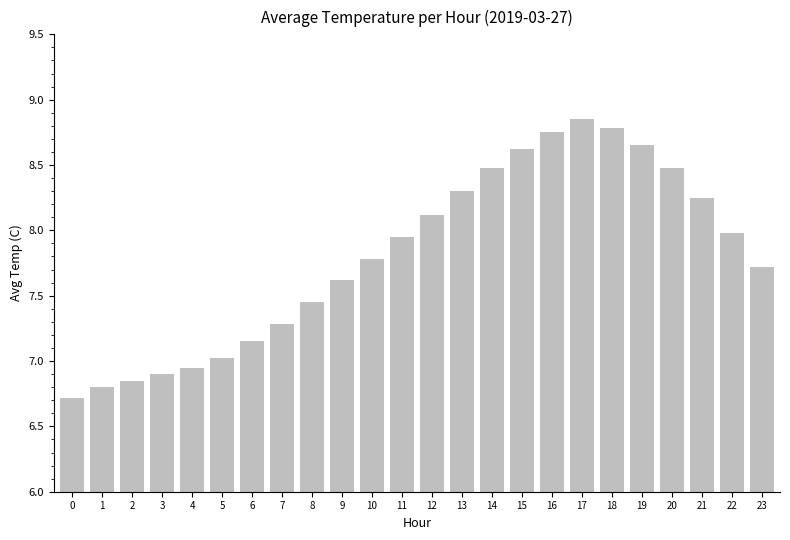

What value does the data have at 9?

7.6